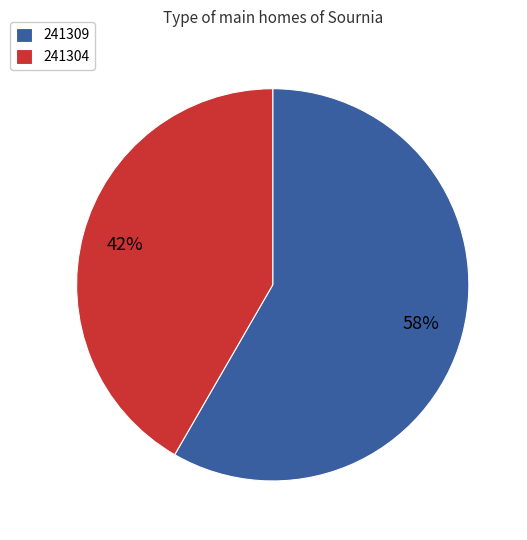

To the nearest percent, what portion does 241309 represent?

58%